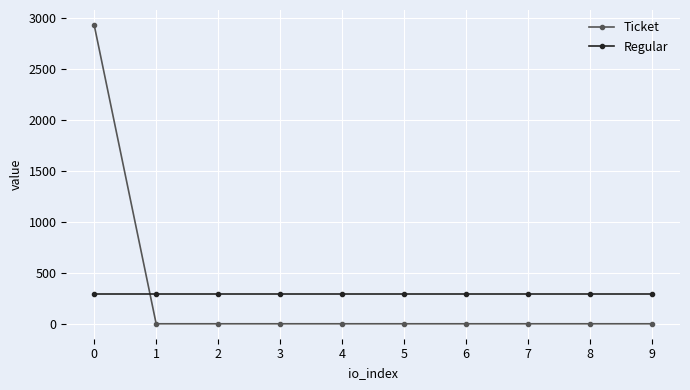

Is this an area chart (filled region under the line)?

No